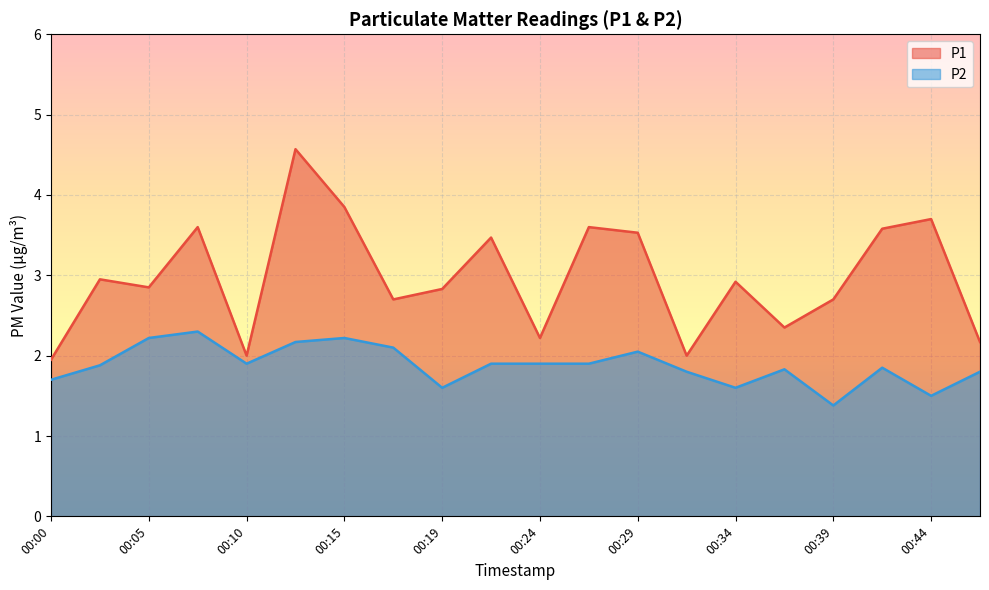

Which series has the largest total across all categories?

P1